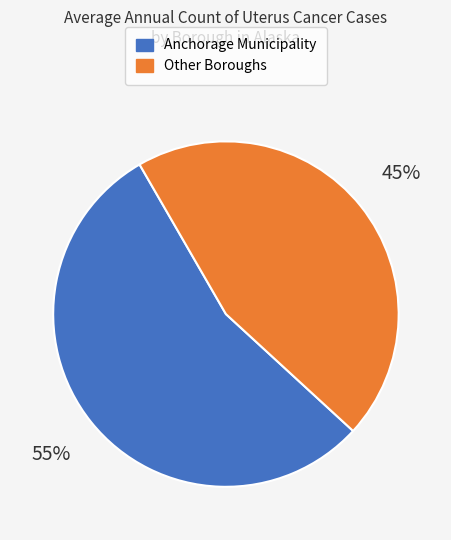

Count the number of slices in the pie.

2